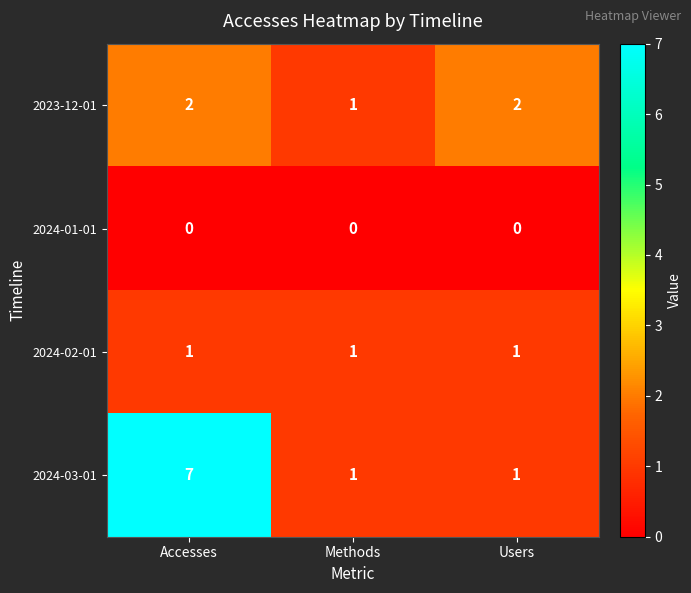

Rank the series by their average value, from lowest to highest.

2024-01-01, 2024-02-01, 2023-12-01, 2024-03-01